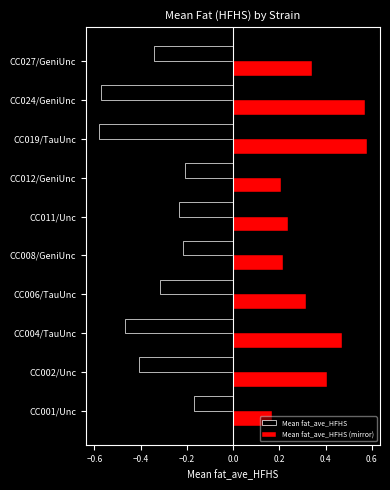

Where is Mean fat_ave_HFHS (mirror) nearest to the value 0?

CC001/Unc